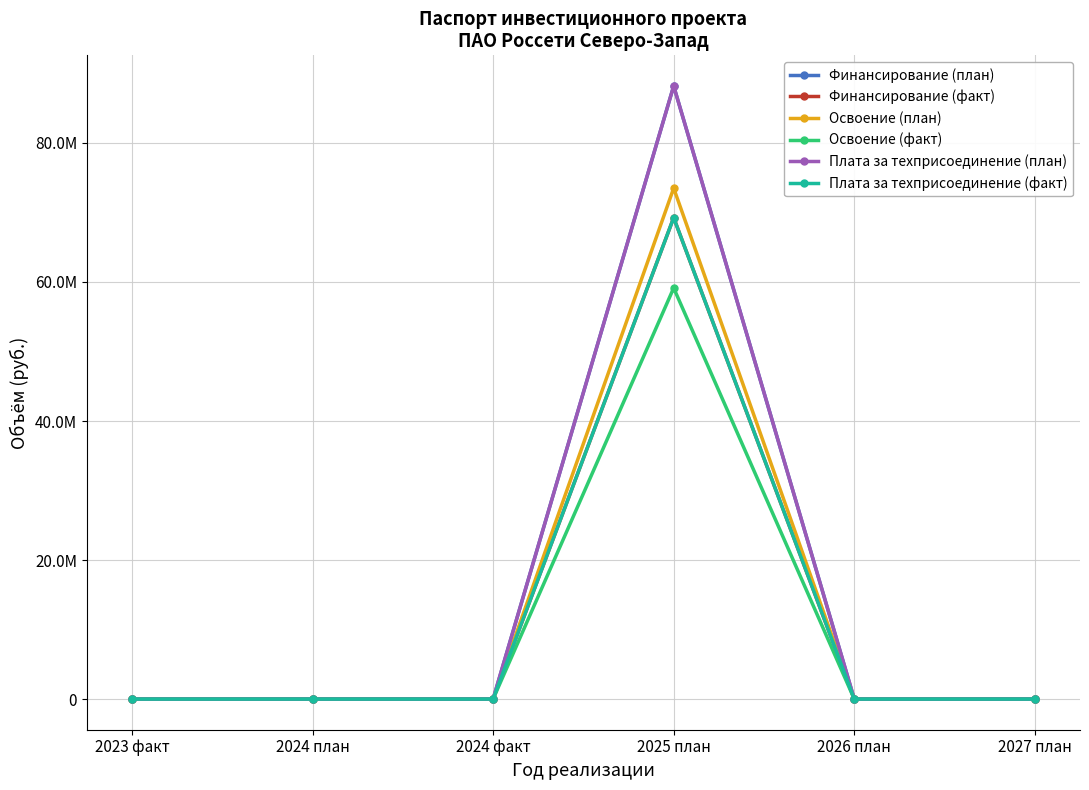

Between 2024 план and 2024 факт, which series saw the biggest shift?

Финансирование (план)